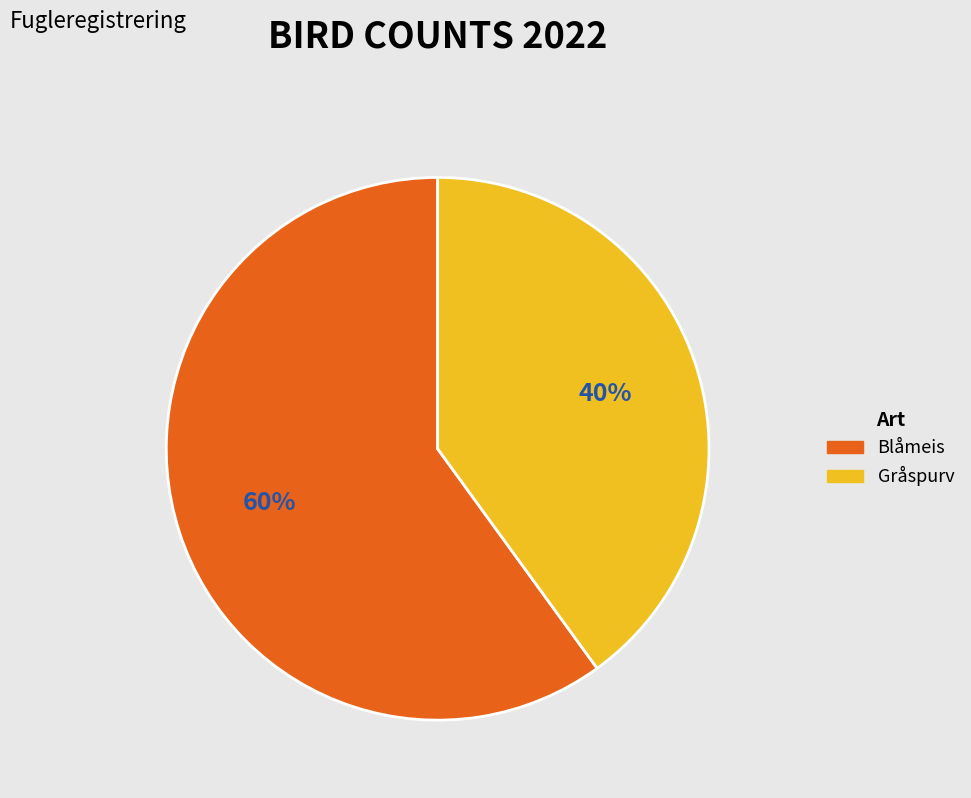

True or false: Gråspurv accounts for 40% of the total.

True